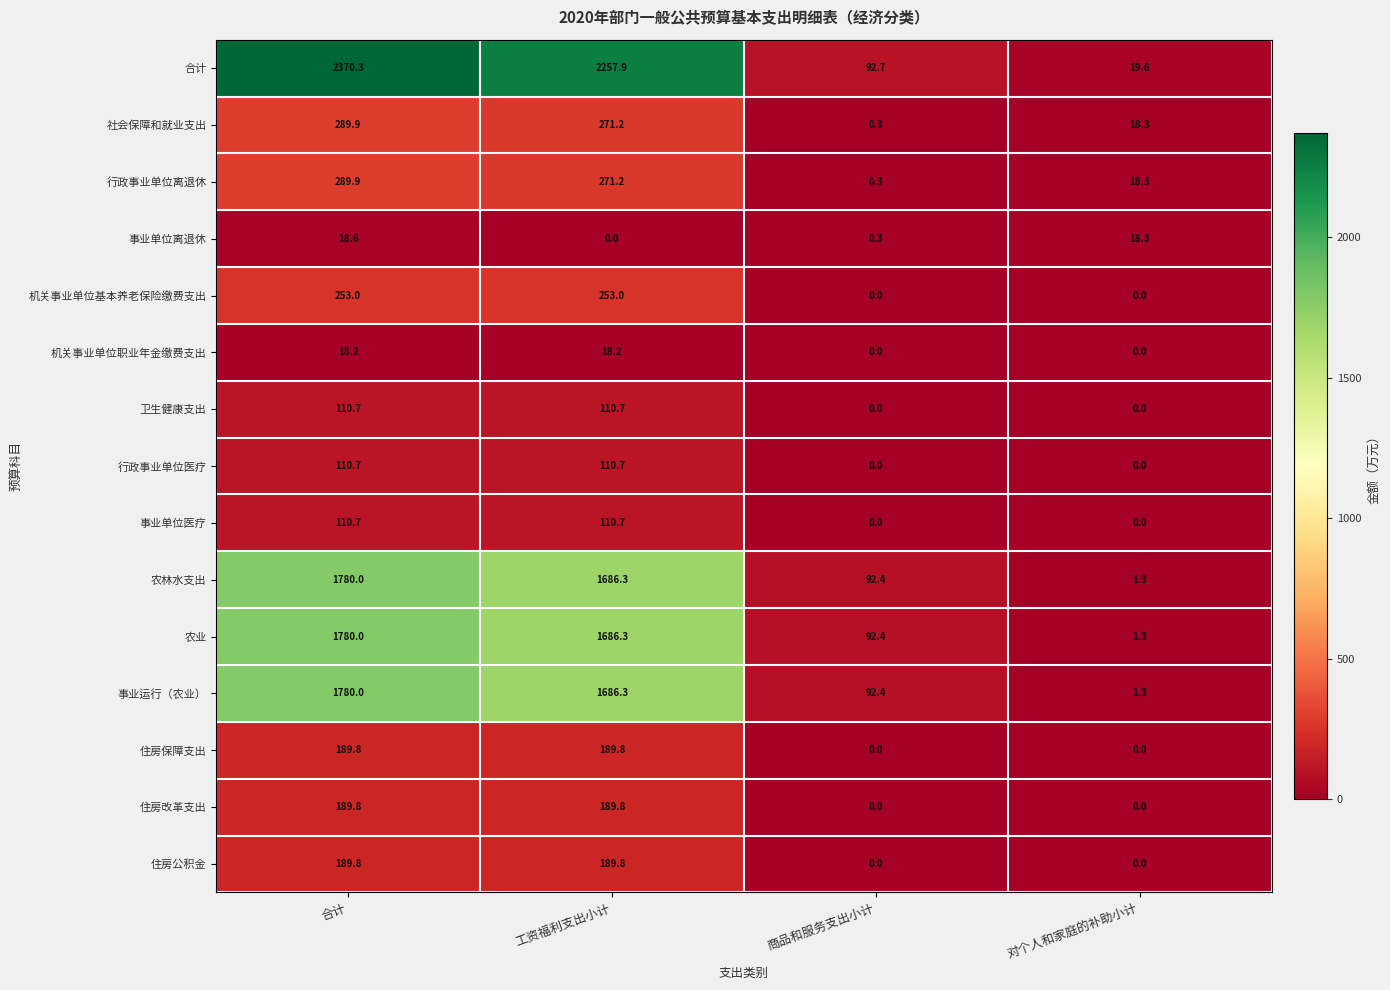

How many values in the 机关事业单位职业年金缴费支出 series exceed 18?

2